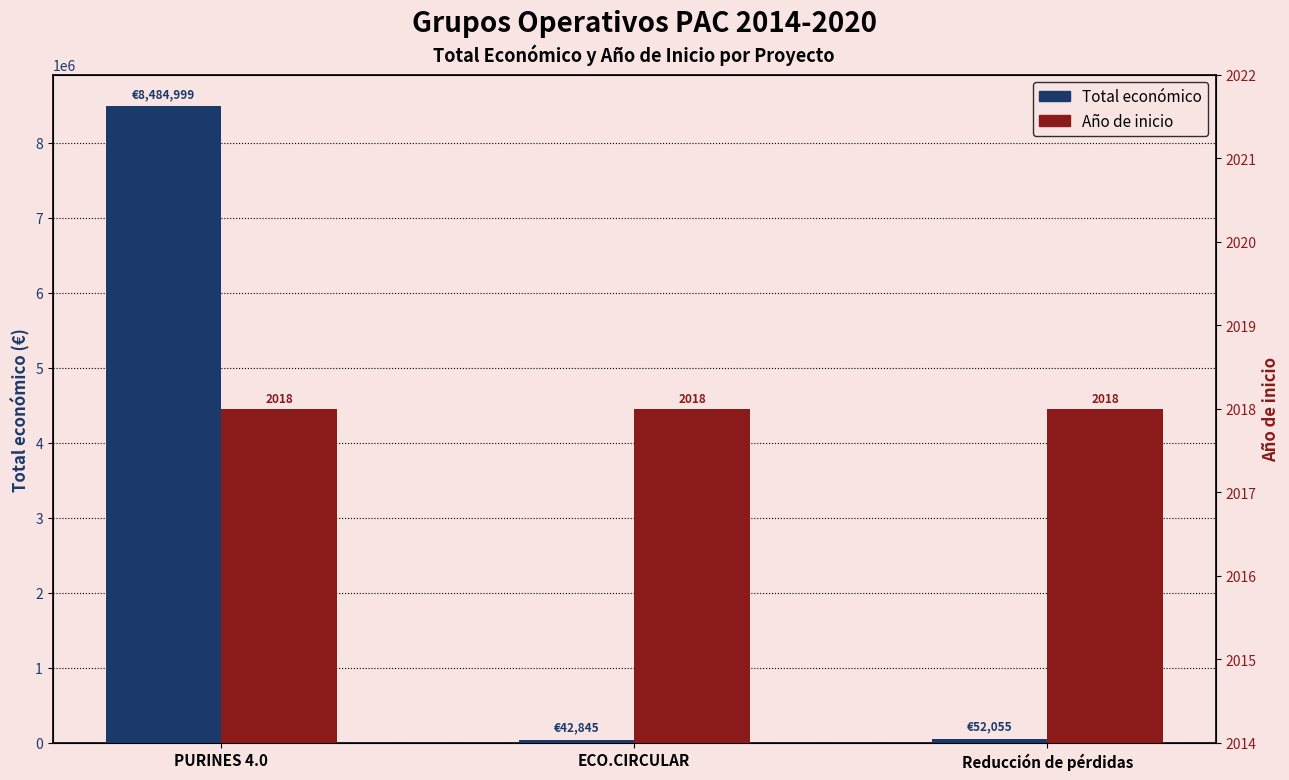

At how many categories does at least one series exceed 6919919?

1